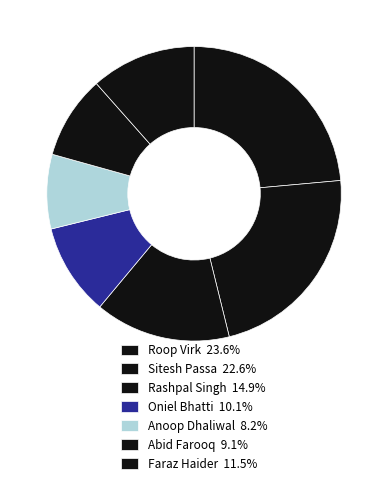

True or false: Anoop Dhaliwal accounts for 21% of the total.

False